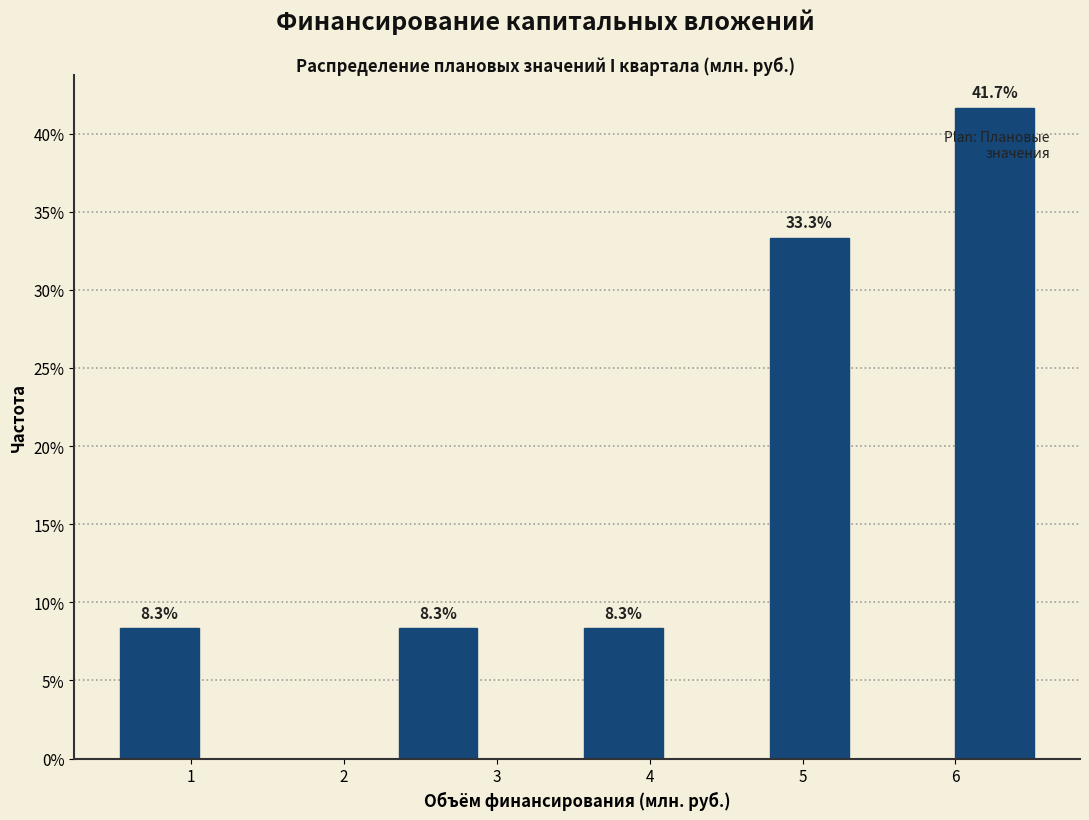

Which range on the x-axis has the tallest bar?

6.0 to 6.6